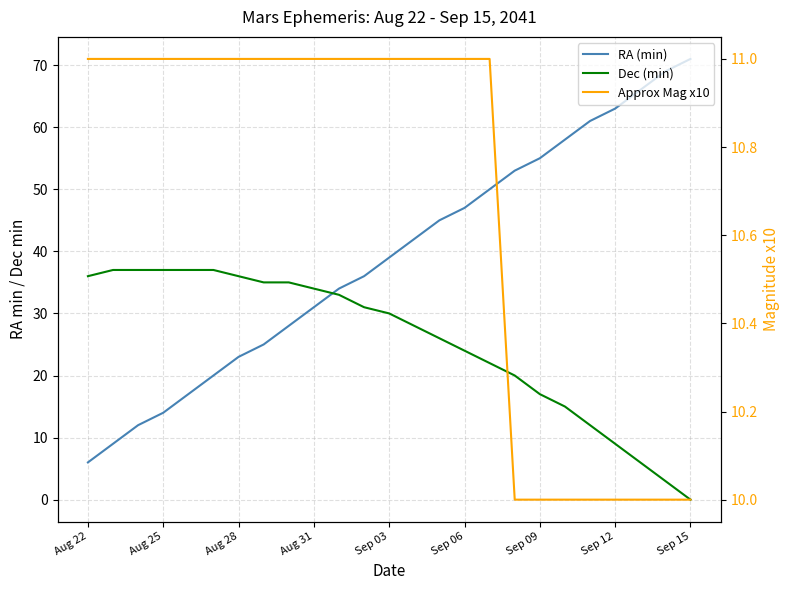

The Approx Mag x10 series shows 11 at Aug 25. True or false?

True